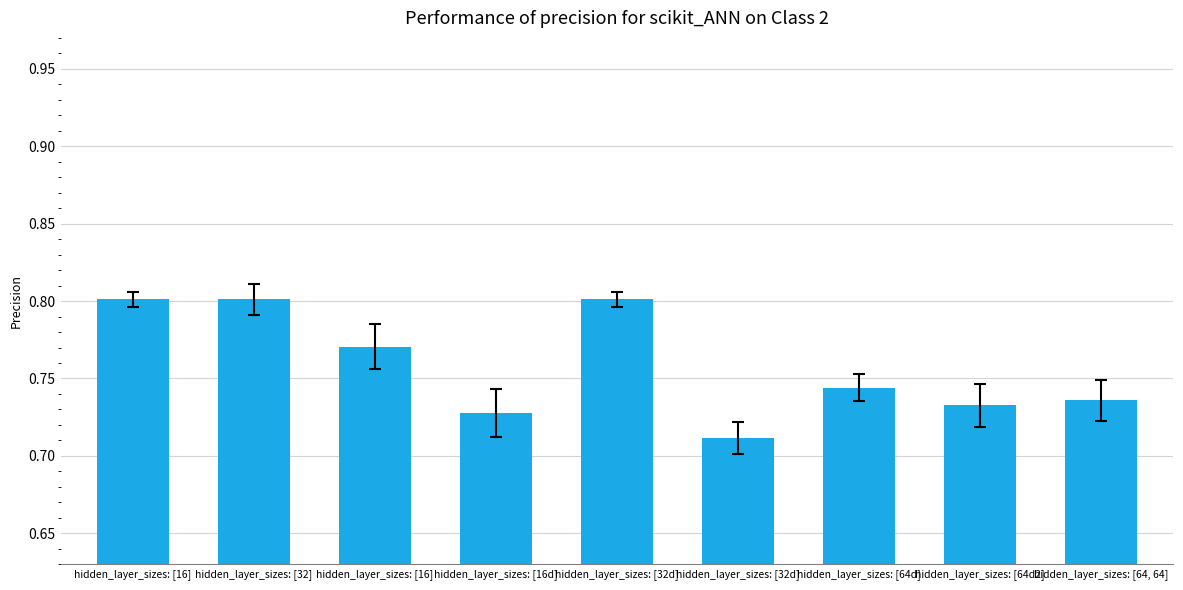

Does the chart contain any negative values?

No